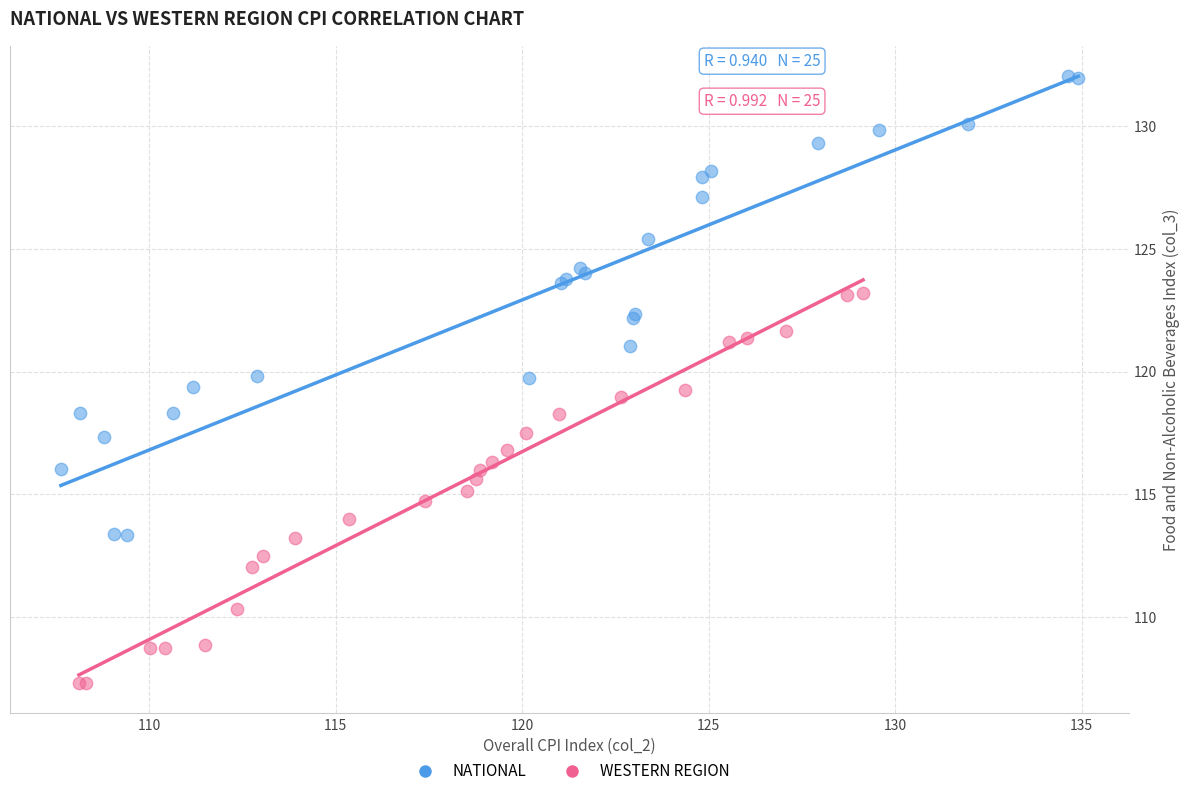

Which series has the widest spread of Y values?

NATIONAL